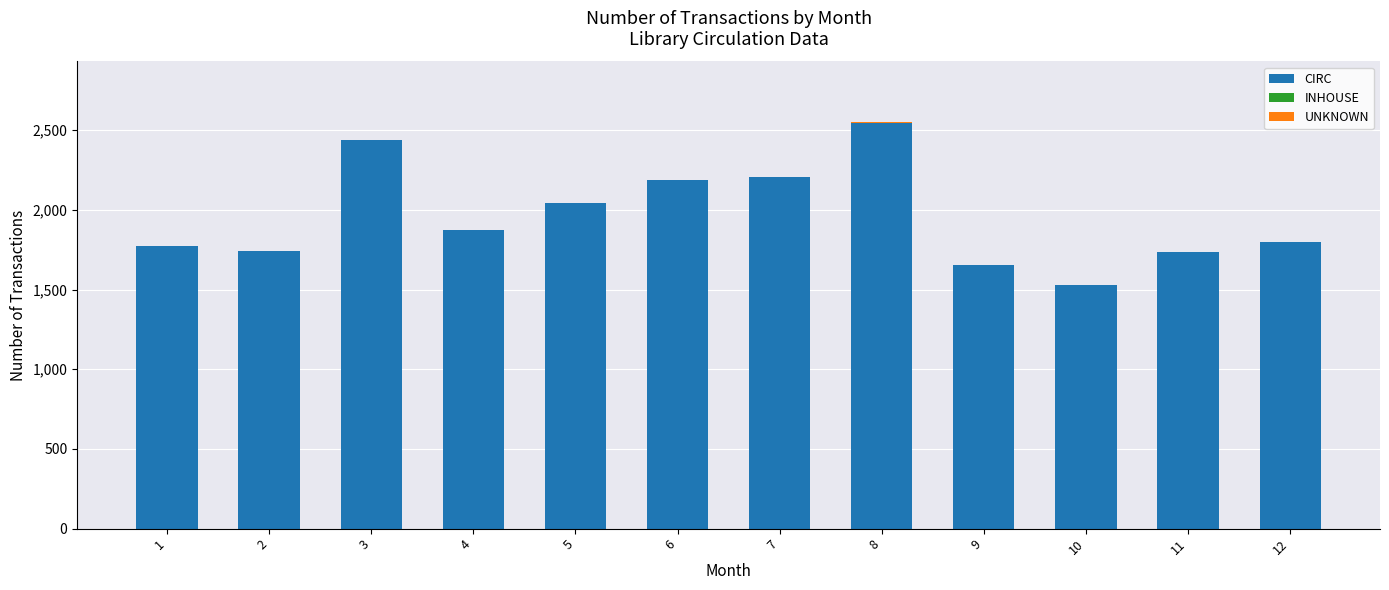

Are the bars horizontal?

No